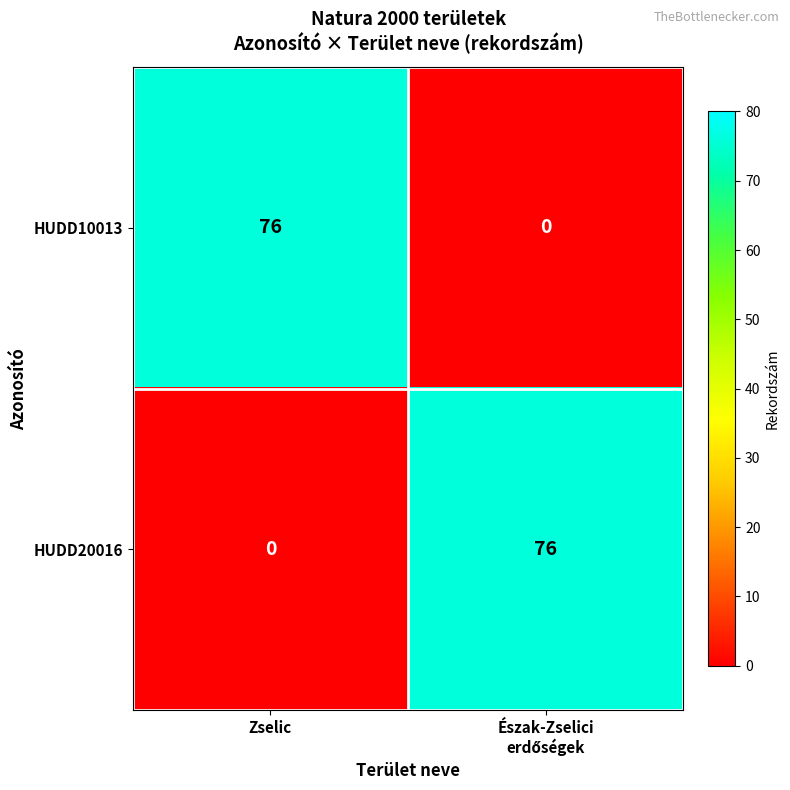

The value of HUDD10013 at Zselic is 76. True or false?

True